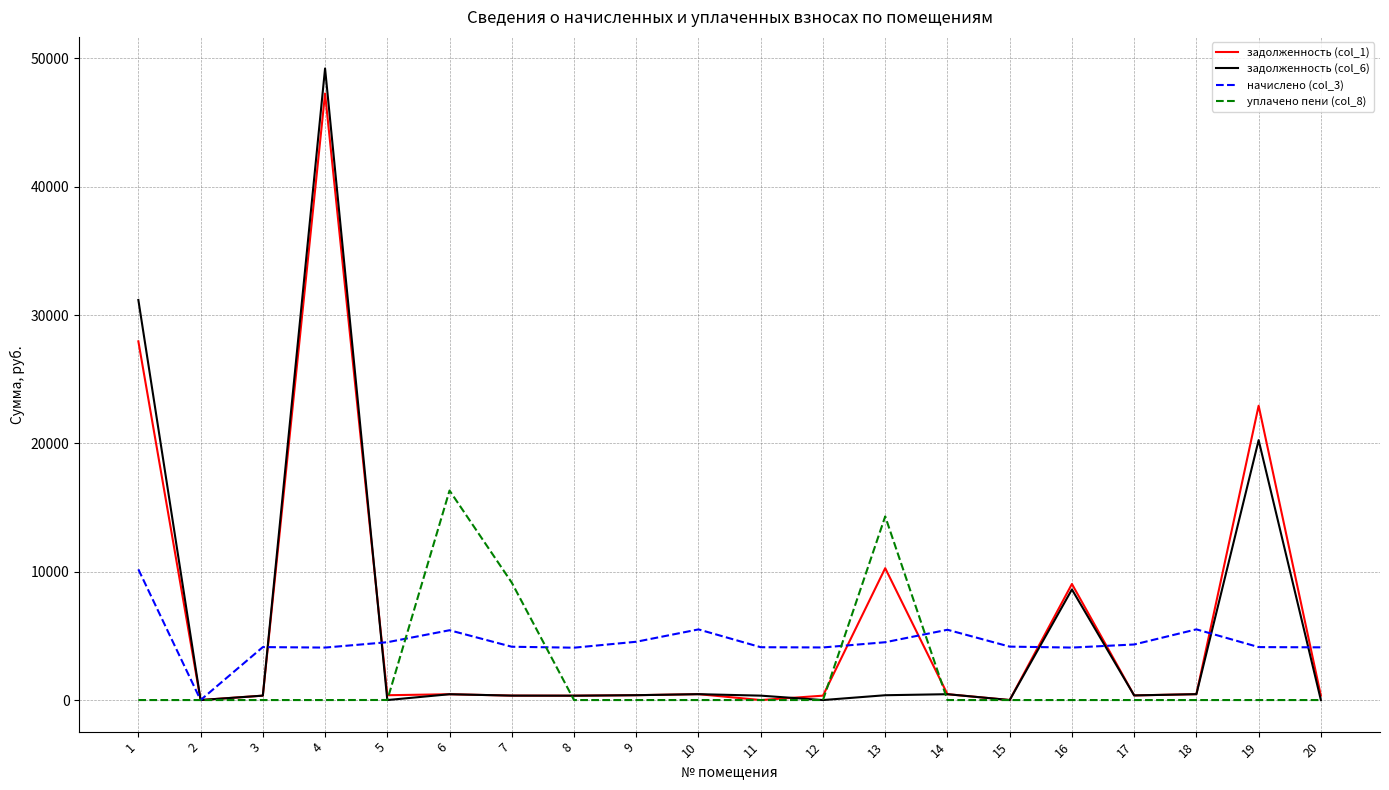

Which series has the largest range (max minus min)?

задолженность (col_6)